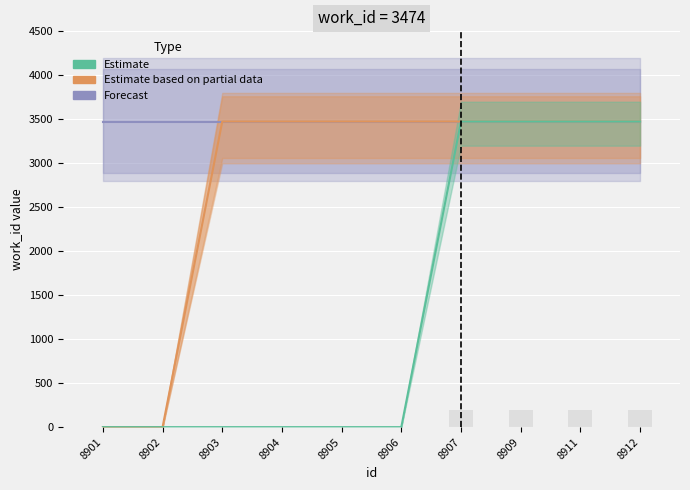

What are all the series names shown in the legend?

Forecast, Estimate based on partial data, Estimate